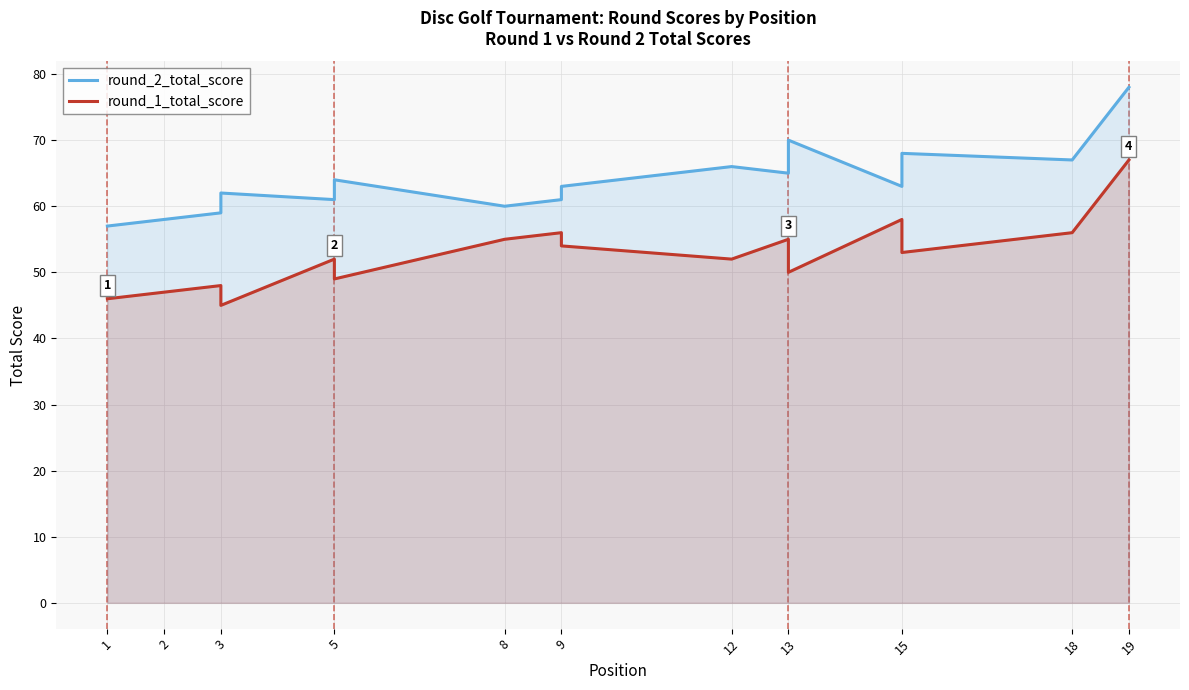

At 1, list the series in order from largest to smallest.

round_2_total_score, round_1_total_score